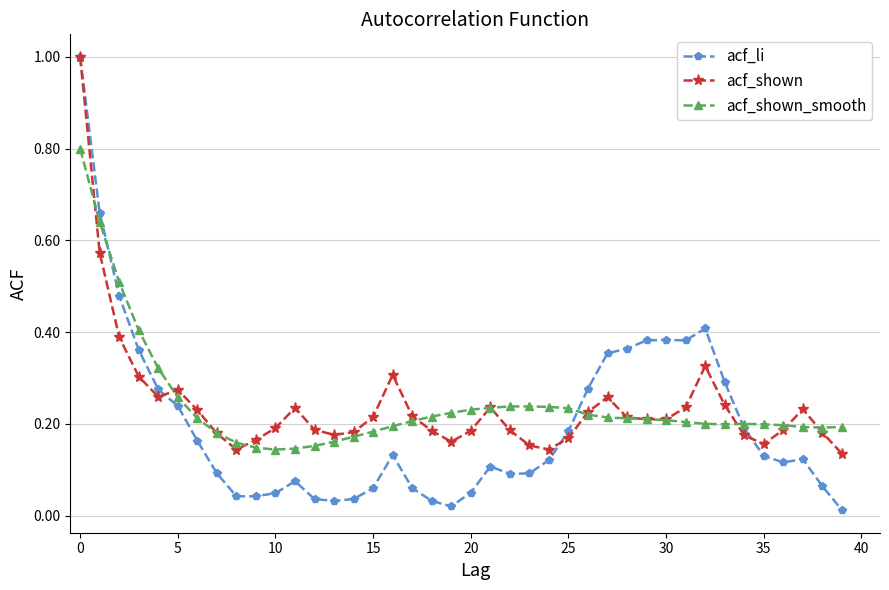

At how many categories does at least one series exceed 0?

40